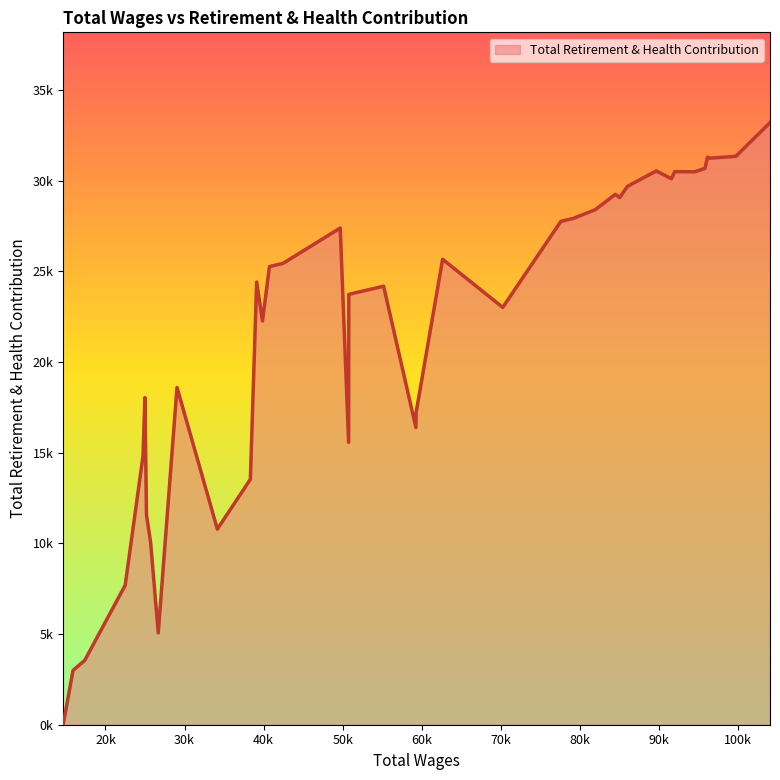

Reading right to left, transcribe all the data shown in this chart.

14654=0	15901=2994	17388=3553	22496=7691	24744=14804	24992=18041	25187=11579	25717=10020	26674=5067	29045=18598	34144=10787	38318=13535	39114=24411	39849=22262	40731=25265	42436=25438	49678=27391	50737=15570	50763=23733	55159=24182	59241=16393	59268=17212	62619=25667	70219=23015	77574=27762	79133=27919	81911=28402	84468=29251	84998=29070	85985=29689	89626=30539	91546=30107	91954=30503	93706=30495	94481=30490	95788=30685	96098=31295	96453=31242	99685=31346	104001=33202